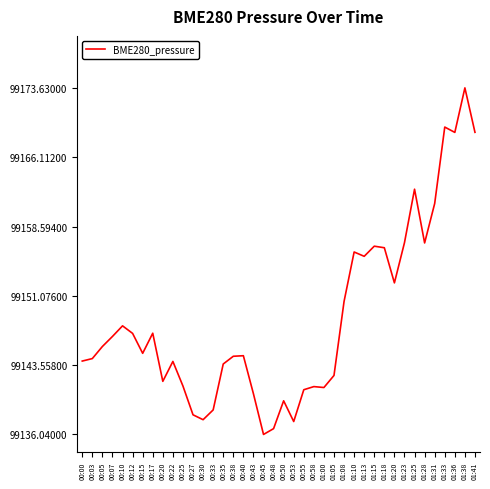

What position from the right is 00:25?

30